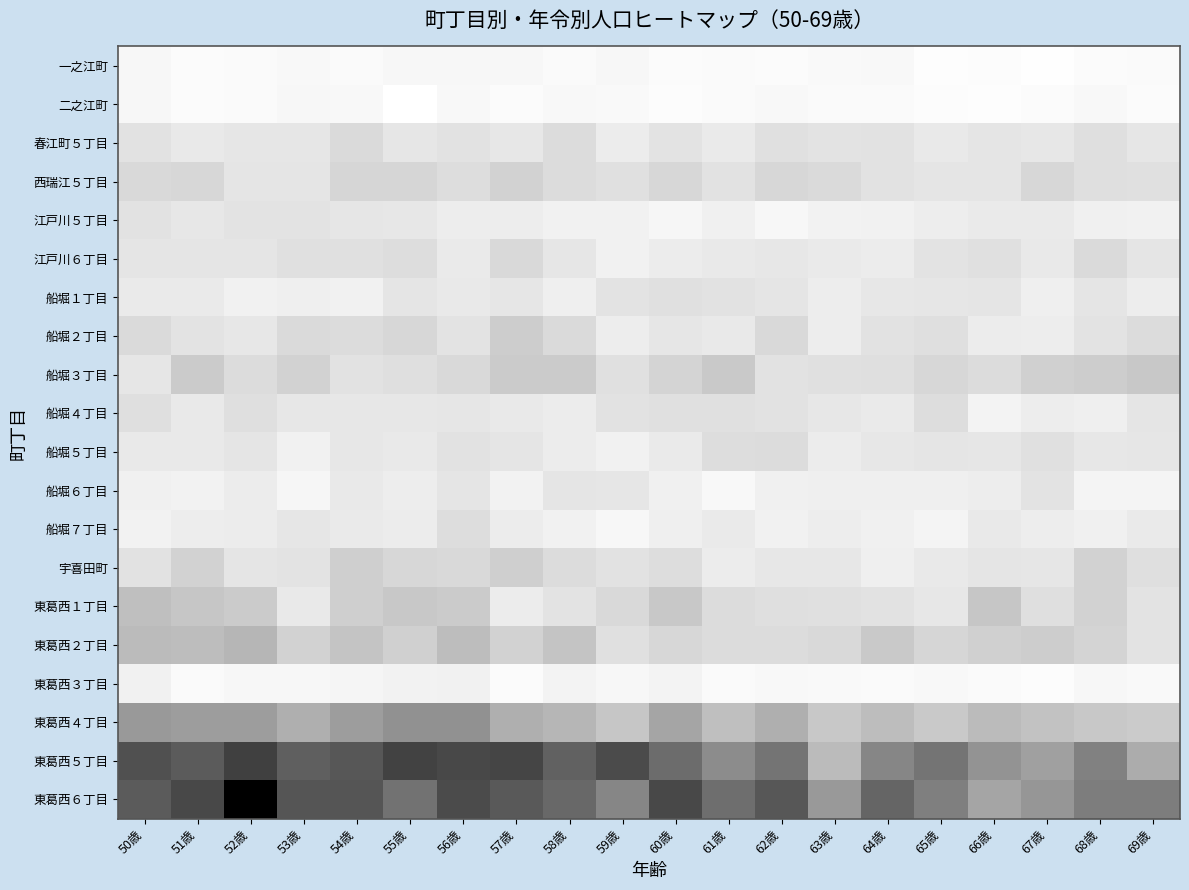

Reading left to right, extract all data points from this chart.

一之江町: 50歳=8	51歳=4	52歳=5	53歳=7	54歳=5	55歳=8	56歳=9	57歳=8	58歳=5	59歳=9	60歳=4	61歳=5	62歳=4	63歳=6	64歳=7	65歳=2	66歳=3	67歳=1	68歳=4	69歳=5
二之江町: 50歳=8	51歳=4	52歳=5	53歳=8	54歳=7	55歳=0	56歳=7	57歳=4	58歳=7	59歳=6	60歳=3	61歳=5	62歳=7	63歳=5	64歳=5	65歳=3	66歳=2	67歳=4	68歳=7	69歳=4
春江町５丁目: 50歳=26	51歳=21	52歳=23	53歳=23	54歳=31	55歳=23	56歳=26	57歳=22	58歳=30	59歳=19	60歳=25	61歳=20	62歳=27	63歳=25	64歳=26	65歳=21	66歳=24	67歳=22	68歳=28	69歳=23
西瑞江５丁目: 50歳=32	51歳=33	52歳=24	53歳=24	54歳=34	55歳=34	56歳=29	57歳=36	58歳=30	59歳=27	60歳=33	61歳=26	62歳=33	63歳=31	64歳=26	65歳=24	66歳=24	67歳=33	68歳=28	69歳=27
江戸川５丁目: 50歳=26	51歳=22	52歳=25	53歳=25	54歳=23	55歳=22	56歳=18	57歳=18	58歳=15	59歳=15	60歳=10	61歳=16	62歳=9	63歳=14	64歳=15	65歳=18	66歳=20	67歳=20	68歳=16	69歳=15
江戸川６丁目: 50歳=24	51歳=24	52歳=24	53歳=27	54歳=27	55歳=29	56歳=20	57歳=32	58歳=23	59歳=15	60歳=19	61歳=21	62歳=22	63歳=20	64歳=19	65歳=25	66歳=27	67歳=21	68歳=31	69歳=24
船堀１丁目: 50歳=20	51歳=20	52歳=15	53歳=17	54歳=15	55歳=24	56歳=21	57歳=23	58歳=17	59歳=25	60歳=27	61歳=26	62歳=24	63歳=18	64歳=22	65歳=23	66歳=24	67歳=17	68歳=24	69歳=18
船堀２丁目: 50歳=31	51歳=25	52歳=22	53歳=31	54歳=30	55歳=33	56歳=25	57歳=39	58歳=31	59歳=18	60歳=23	61歳=21	62歳=32	63歳=18	64歳=26	65歳=28	66歳=19	67歳=18	68歳=25	69歳=30
船堀３丁目: 50歳=23	51歳=40	52歳=30	53歳=36	54歳=26	55歳=28	56歳=32	57歳=40	58歳=40	59歳=27	60歳=35	61歳=41	62歳=26	63歳=27	64歳=28	65歳=33	66歳=30	67歳=37	68歳=39	69歳=42
船堀４丁目: 50歳=28	51歳=21	52歳=28	53歳=22	54歳=22	55歳=22	56歳=23	57歳=21	58歳=19	59歳=26	60歳=27	61歳=27	62歳=26	63歳=22	64歳=20	65歳=29	66歳=13	67歳=18	68歳=17	69歳=24
船堀５丁目: 50歳=21	51歳=21	52歳=24	53歳=15	54歳=22	55歳=21	56歳=26	57歳=24	58歳=19	59歳=15	60歳=20	61歳=29	62歳=30	63歳=19	64歳=22	65歳=24	66歳=23	67歳=27	68歳=22	69歳=23
船堀６丁目: 50歳=16	51歳=14	52歳=19	53歳=10	54歳=21	55歳=18	56歳=24	57歳=14	58歳=24	59歳=23	60歳=16	61歳=7	62歳=16	63歳=17	64歳=17	65歳=17	66歳=18	67歳=25	68歳=12	69歳=12
船堀７丁目: 50歳=14	51歳=18	52歳=19	53歳=23	54歳=20	55歳=19	56歳=29	57歳=19	58歳=15	59歳=9	60歳=17	61歳=20	62歳=15	63歳=18	64歳=16	65歳=12	66歳=21	67歳=18	68歳=16	69歳=20
宇喜田町: 50歳=26	51歳=36	52歳=24	53歳=25	54歳=38	55歳=33	56歳=32	57歳=38	58歳=30	59歳=26	60歳=29	61歳=19	62歳=22	63歳=22	64歳=17	65歳=21	66歳=24	67歳=23	68歳=36	69歳=28
東葛西１丁目: 50歳=47	51歳=43	52歳=40	53歳=21	54歳=38	55歳=42	56歳=40	57歳=19	58歳=25	59歳=32	60歳=42	61歳=30	62歳=28	63歳=27	64歳=26	65歳=22	66歳=43	67歳=28	68歳=36	69歳=25
東葛西２丁目: 50歳=49	51歳=48	52歳=51	53歳=36	54歳=44	55歳=37	56歳=48	57歳=36	58歳=44	59歳=27	60歳=33	61歳=30	62歳=30	63歳=32	64歳=41	65歳=34	66歳=37	67歳=39	68歳=35	69歳=25
東葛西３丁目: 50歳=15	51歳=5	52歳=8	53歳=9	54歳=11	55歳=14	56歳=15	57歳=4	58歳=13	59歳=9	60歳=13	61歳=5	62歳=7	63歳=6	64歳=5	65歳=7	66歳=5	67歳=3	68歳=8	69歳=6
東葛西４丁目: 50歳=63	51歳=61	52歳=61	53歳=54	54歳=61	55歳=67	56歳=67	57歳=54	58歳=51	59歳=43	60歳=58	61歳=47	62歳=54	63歳=42	64歳=48	65歳=41	66歳=49	67歳=45	68歳=42	69歳=40
東葛西５丁目: 50歳=97	51歳=92	52歳=103	53歳=90	54歳=94	55歳=102	56歳=100	57歳=101	58歳=89	59歳=99	60歳=84	61歳=69	62歳=80	63歳=49	64歳=72	65歳=80	66歳=66	67歳=60	68歳=74	69歳=55
東葛西６丁目: 50歳=92	51歳=100	52歳=129	53歳=95	54歳=95	55歳=81	56歳=99	57歳=93	58歳=86	59歳=72	60歳=100	61歳=83	62歳=94	63歳=63	64歳=87	65歳=75	66歳=58	67歳=64	68歳=76	69歳=76